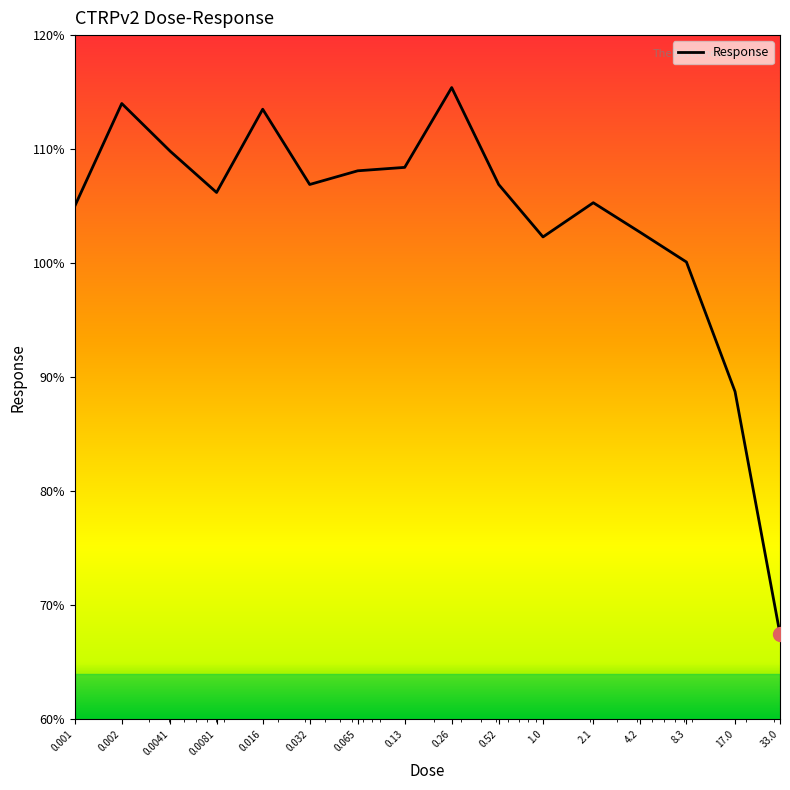

What is the greatest value displayed?

115.4